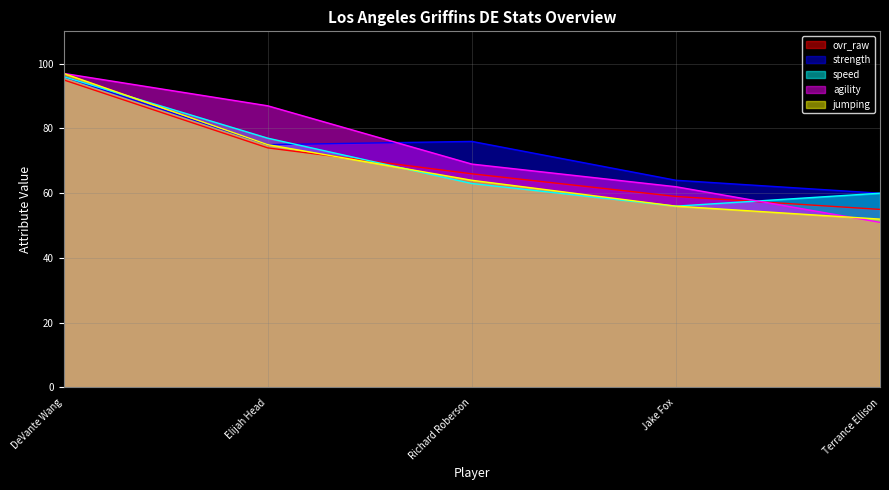

Which series has the widest spread of values?

agility